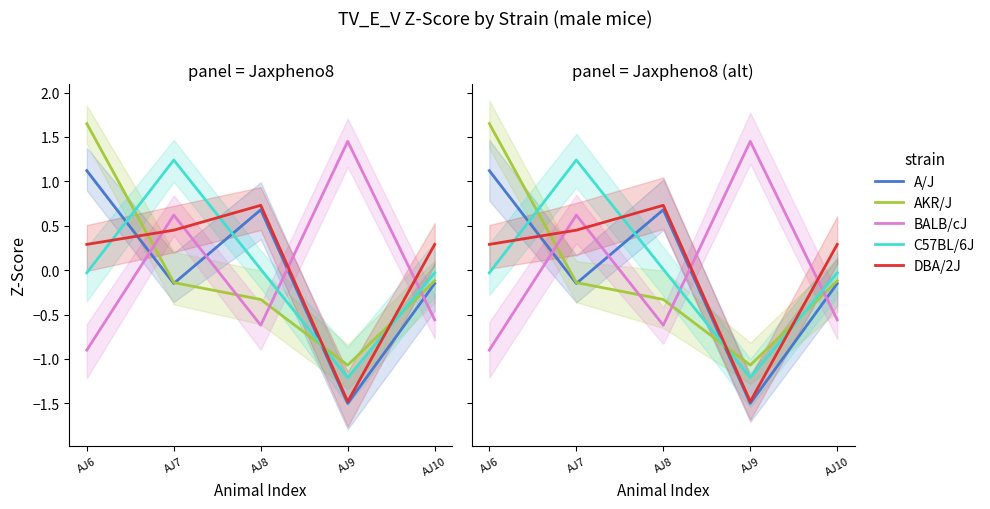

Is the value of BALB/cJ at AJ10 greater than the value of AKR/J at AJ10?

No